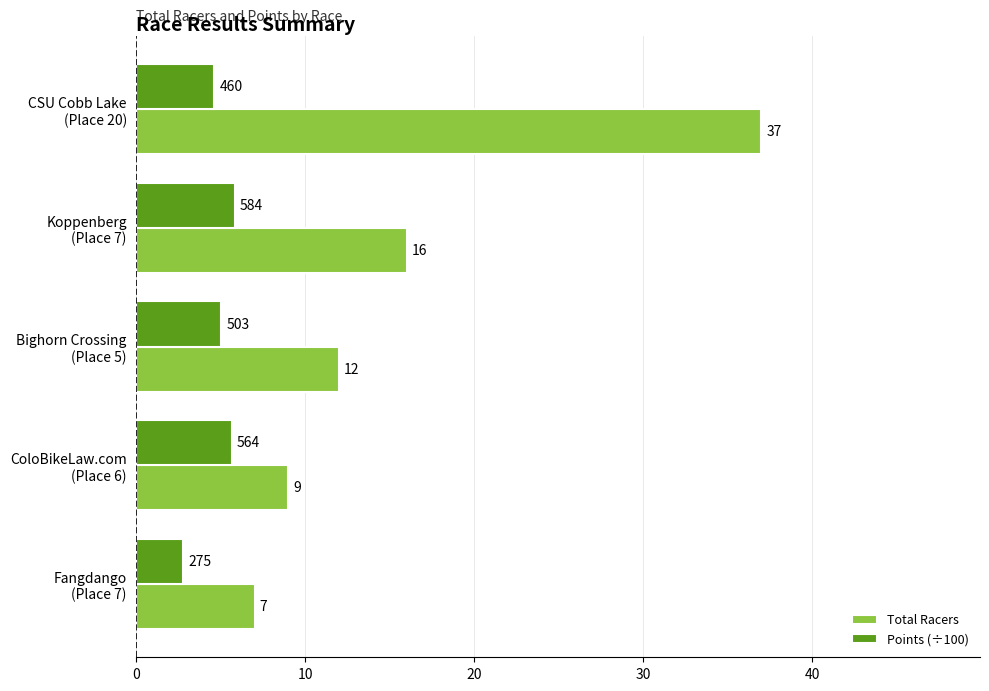

Which series has the largest range (max minus min)?

Total Racers